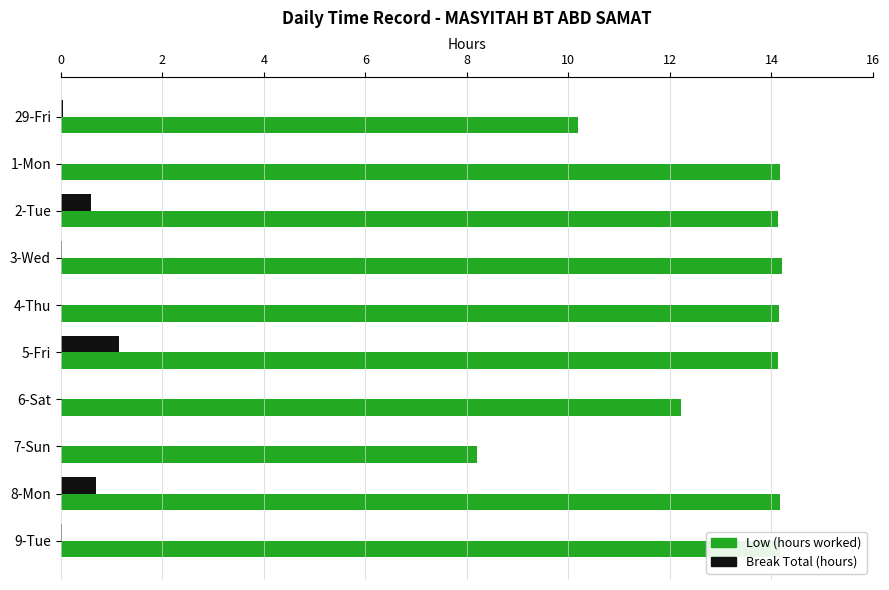

What is the maximum value shown in the chart?

14.2